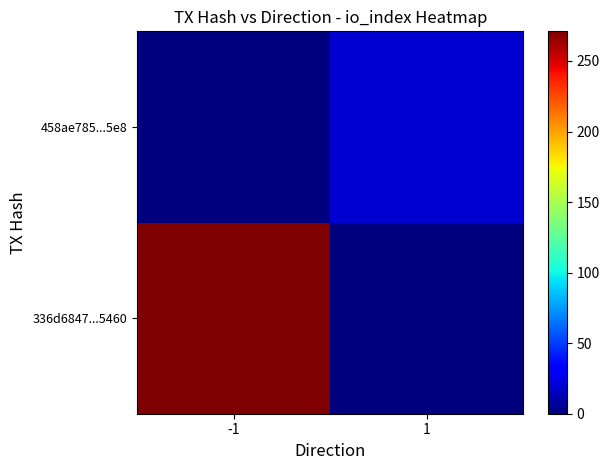

Rank the series at 1 from lowest to highest value.

336d6847...5460, 458ae785...5e8